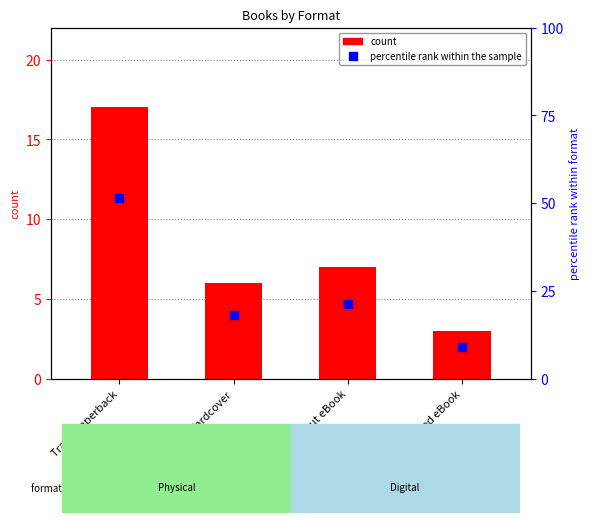

What are all the series names shown in the legend?

count, percentile rank within the sample